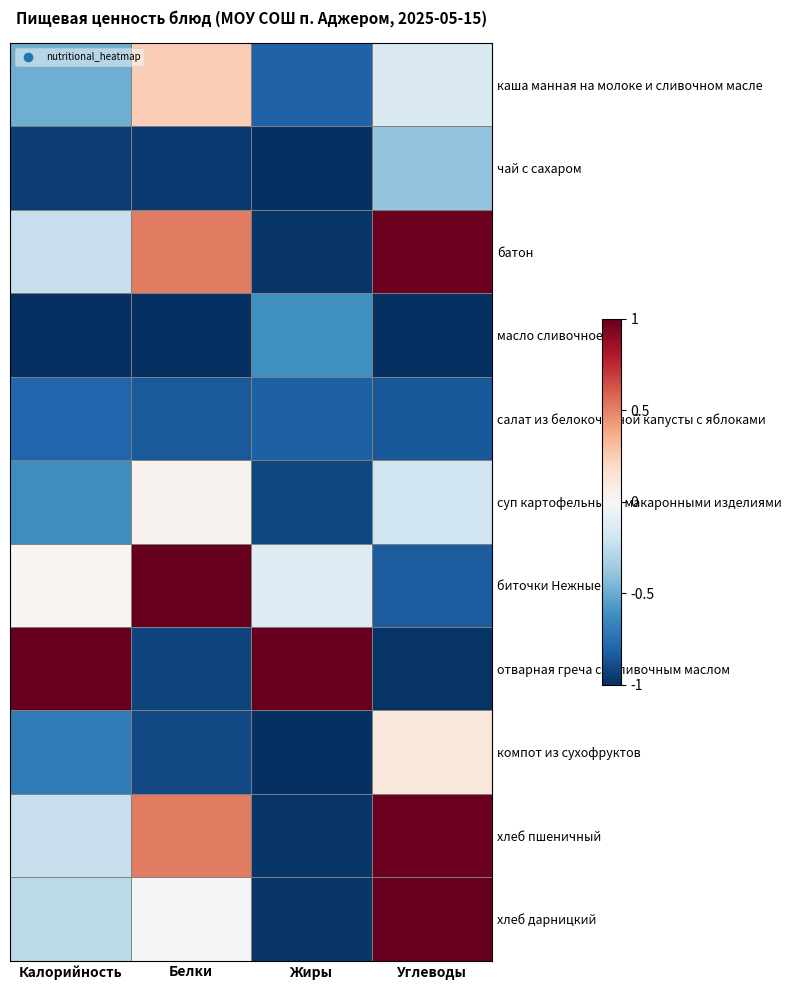

How many categories are shown in the chart?

4